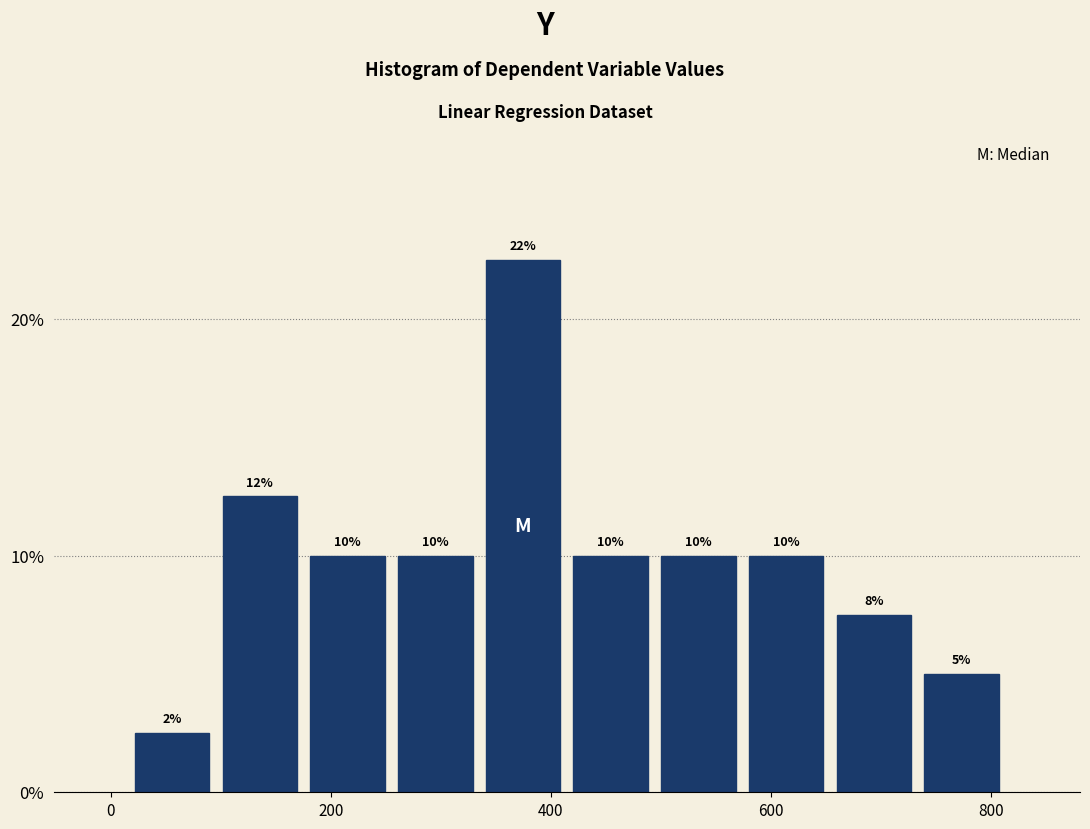

Around what value on the x-axis is the tallest bar? Give the approximate position of its centre, as read against the axis.

380